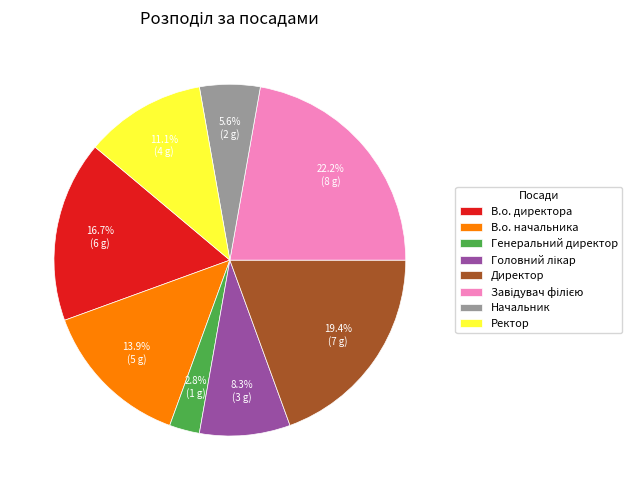

Is it true that В.о. директора is 17% of the pie?

True